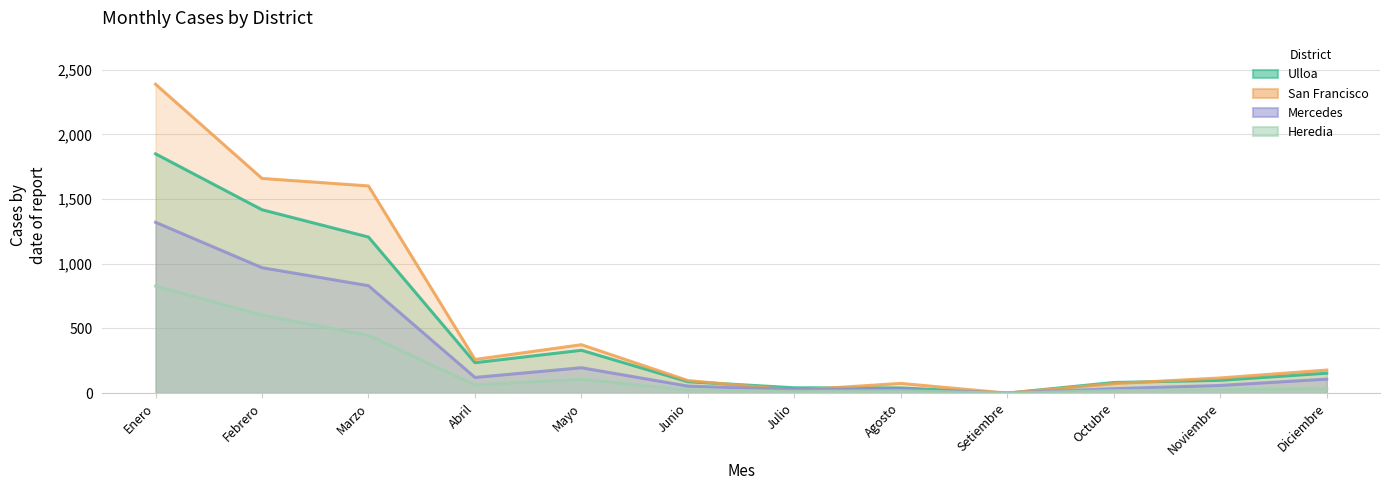

Where is San Francisco nearest to the value 1193?

Marzo